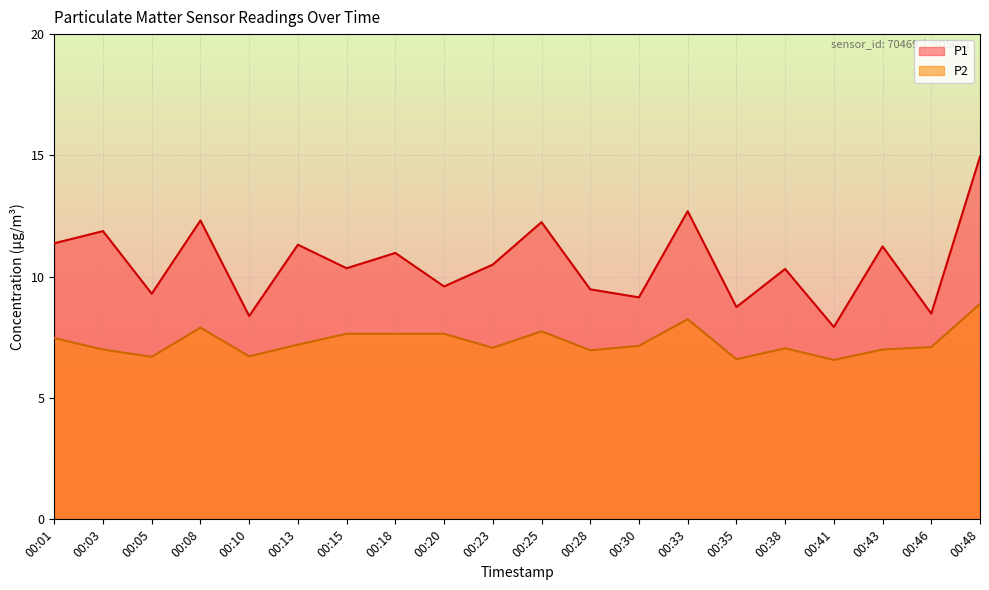

What is the value of the P1 point at the 18th from the left?

11.2